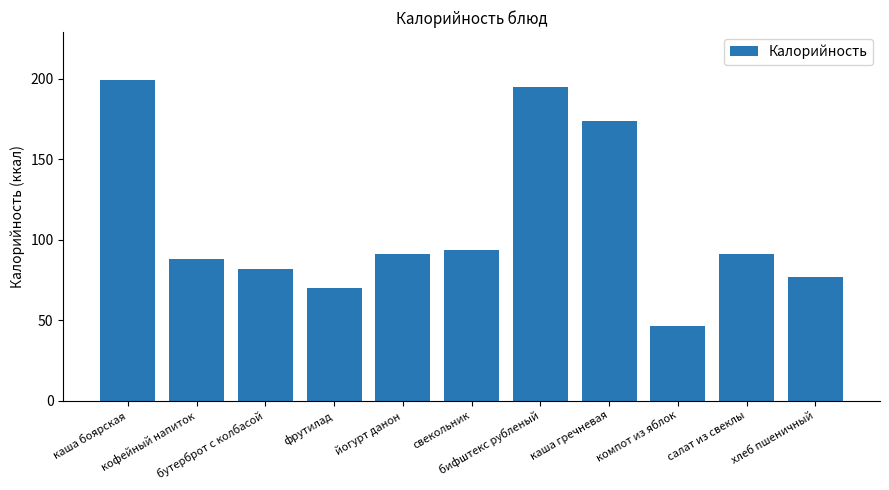

What is the difference between the maximum and minimum values?

153.0